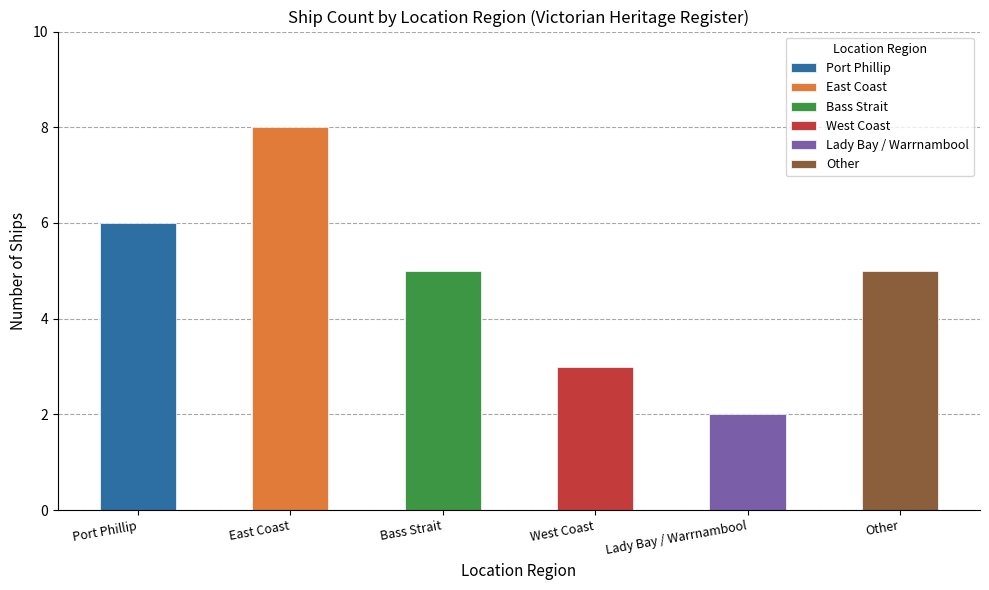

What value does the data have at 2?

5